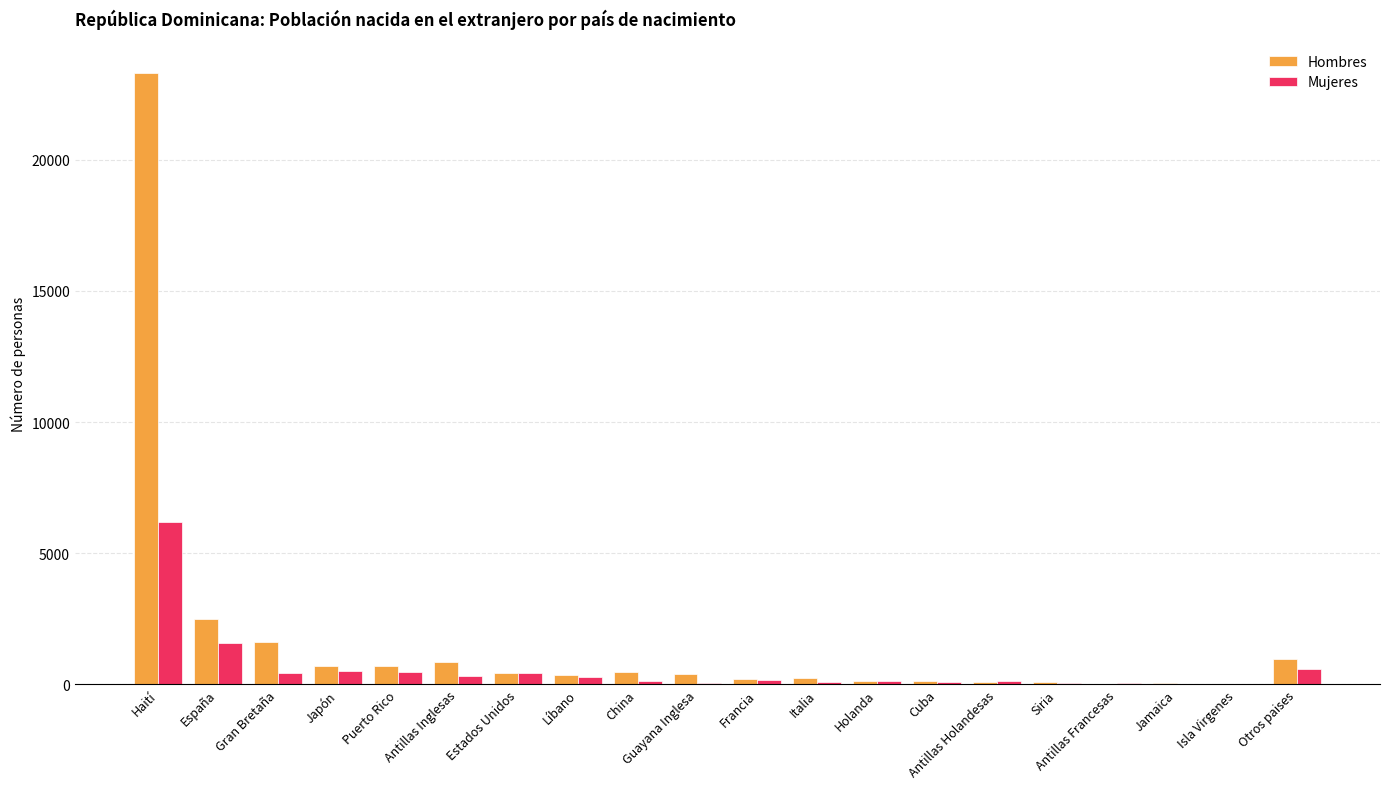

The Hombres series shows 970 at Otros paises. True or false?

True